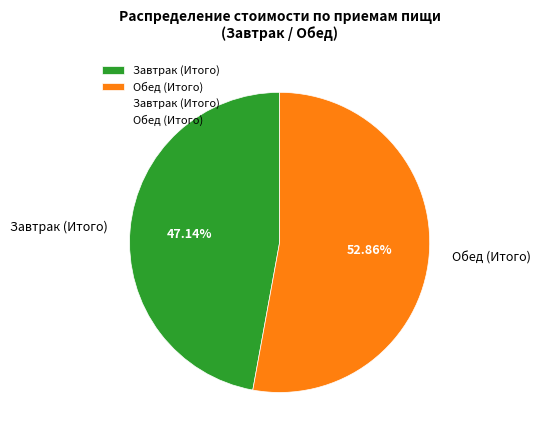

To the nearest percent, what is the difference between the largest and smallest slice percentages?

6%